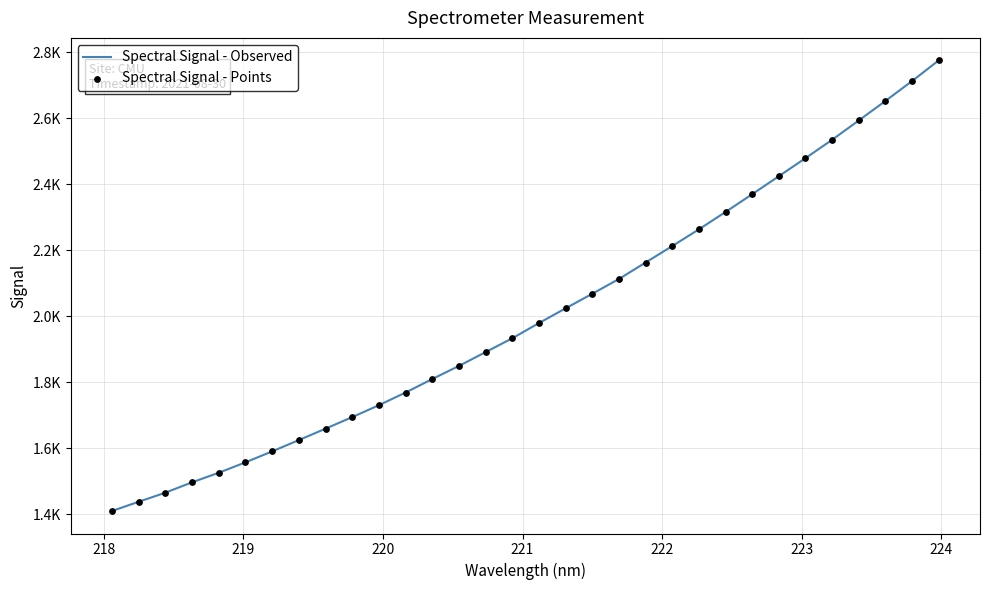

Is this an area chart (filled region under the line)?

No